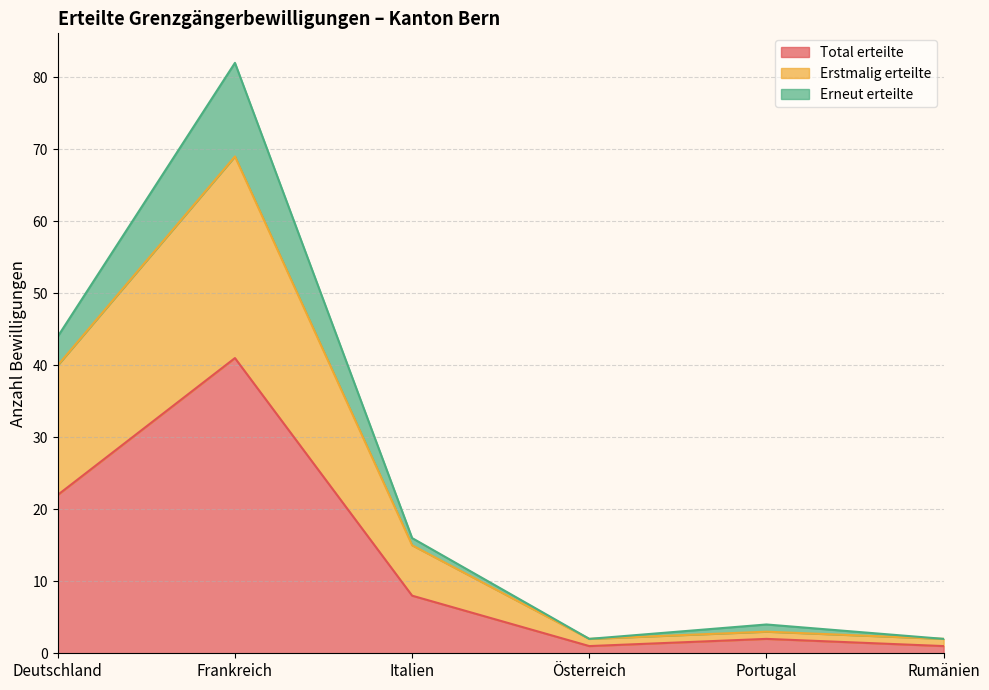

Is the value of Erstmalig erteilte at Deutschland greater than the value of Total erteilte at Frankreich?

No